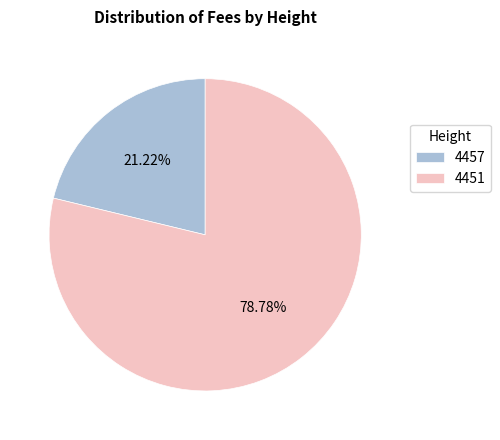

Approximately how many times larger is the value at 4457 compared to 4451?

0.3